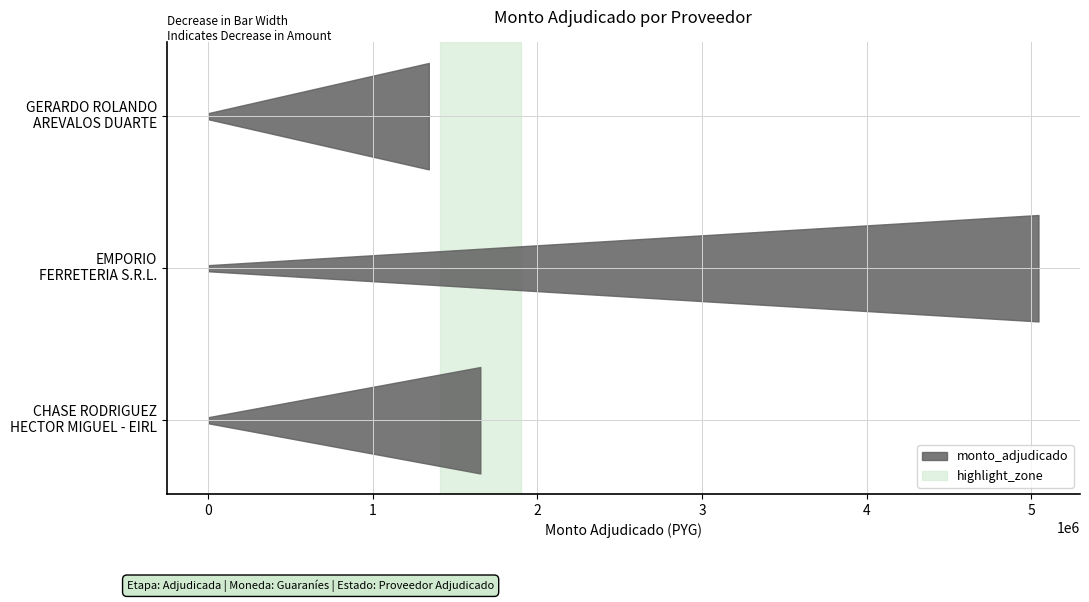

What position from the left is CHASE RODRIGUEZ
HECTOR MIGUEL - EIRL?

1